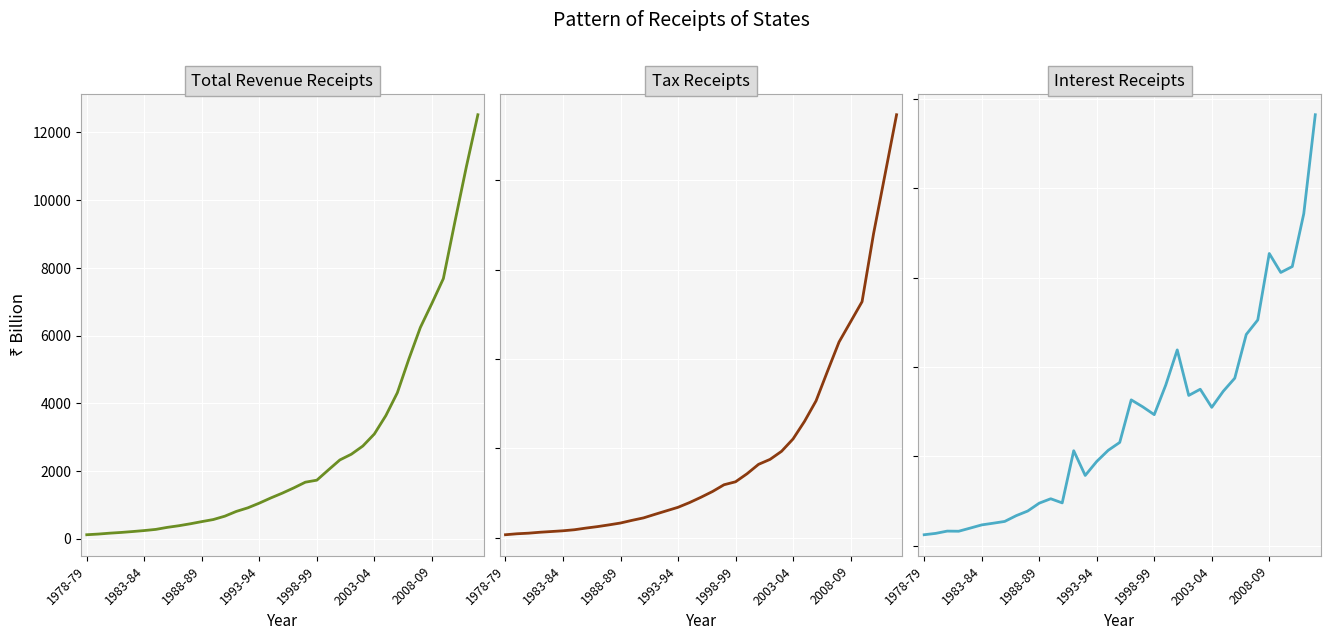

What is the lowest value of the Total Revenue Receipts series?

116.5